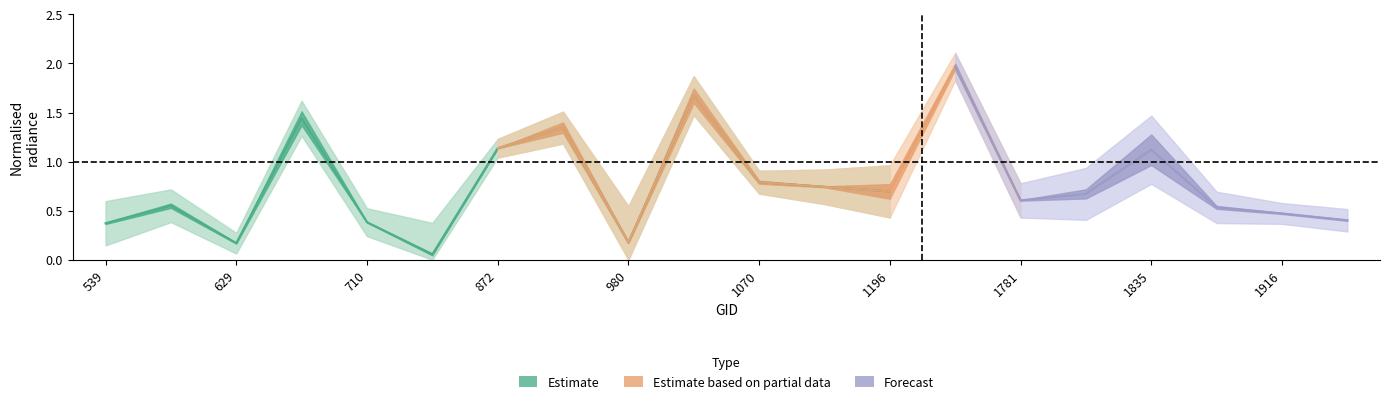

What is the value of the rade9_mult_nadir_norm point at the 8th from the left?

1.4